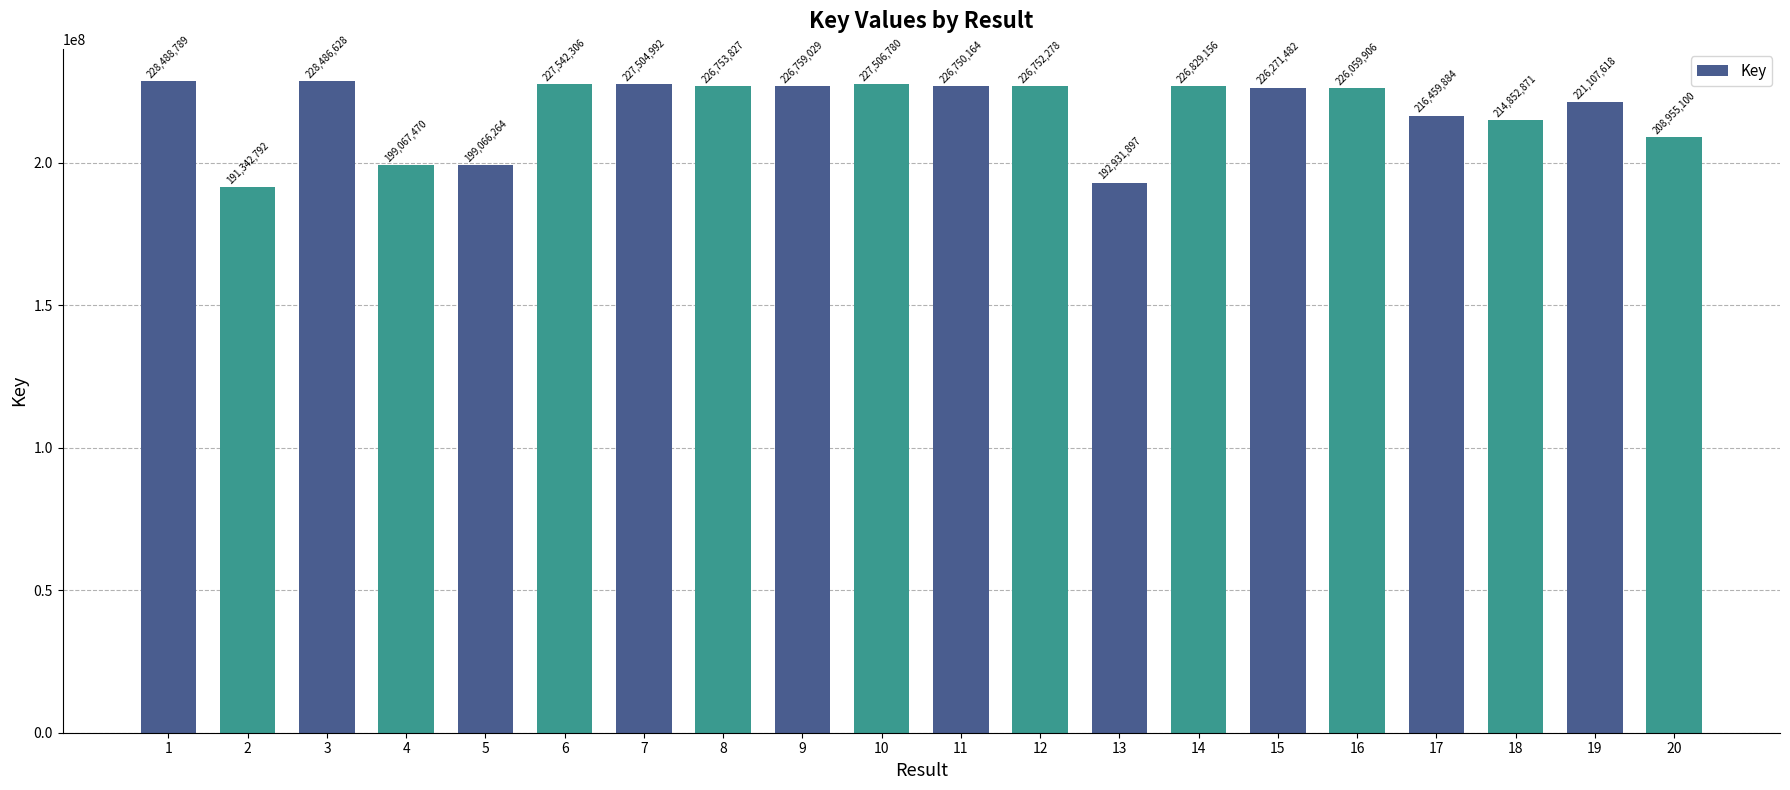

True or false: the data shows 399352580 at 3.

False